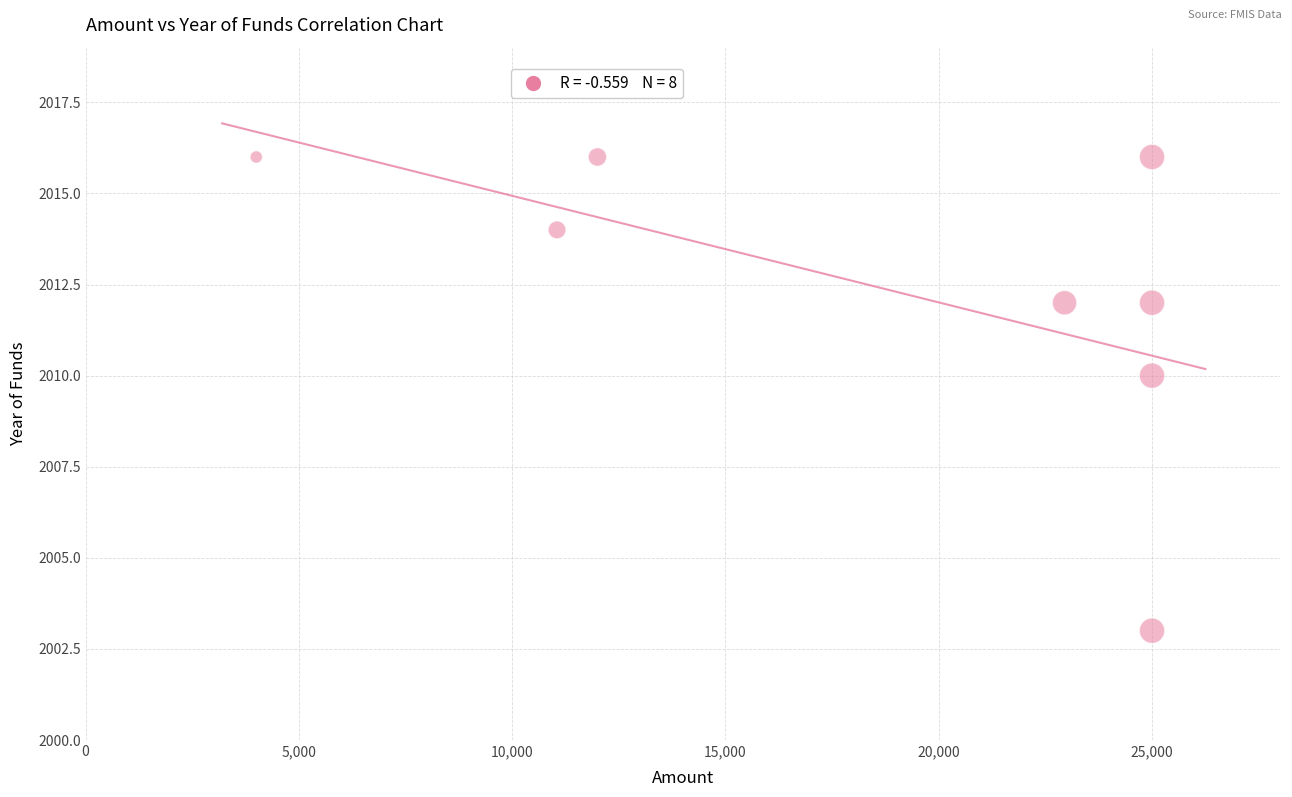

What is the range of Y values (max minus min)?

13